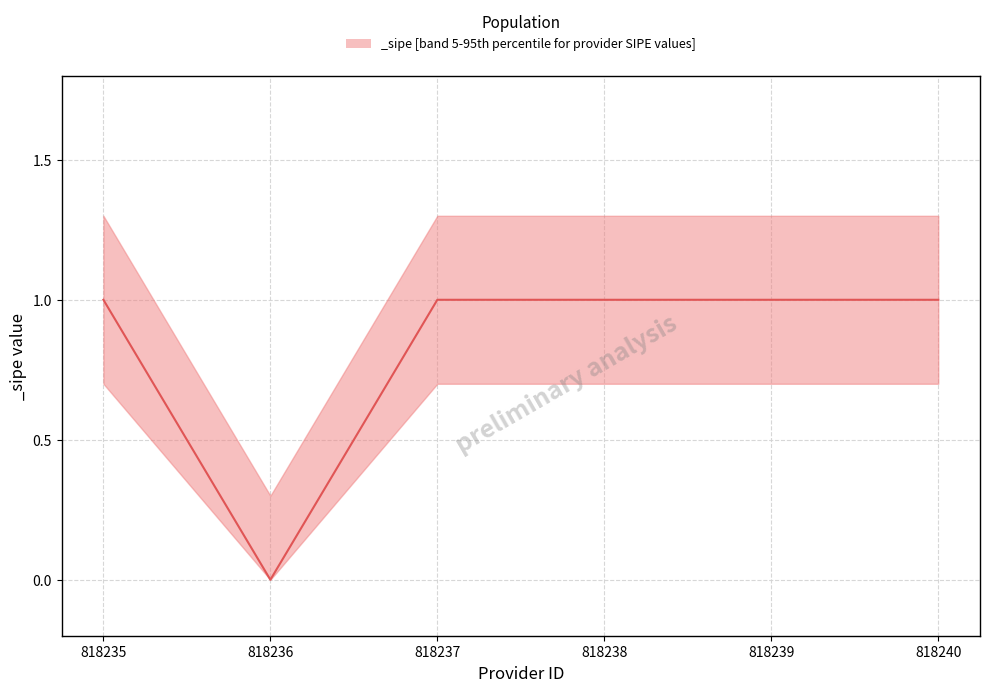

Reading right to left, transcribe all the data shown in this chart.

1	1	1	1	0	1